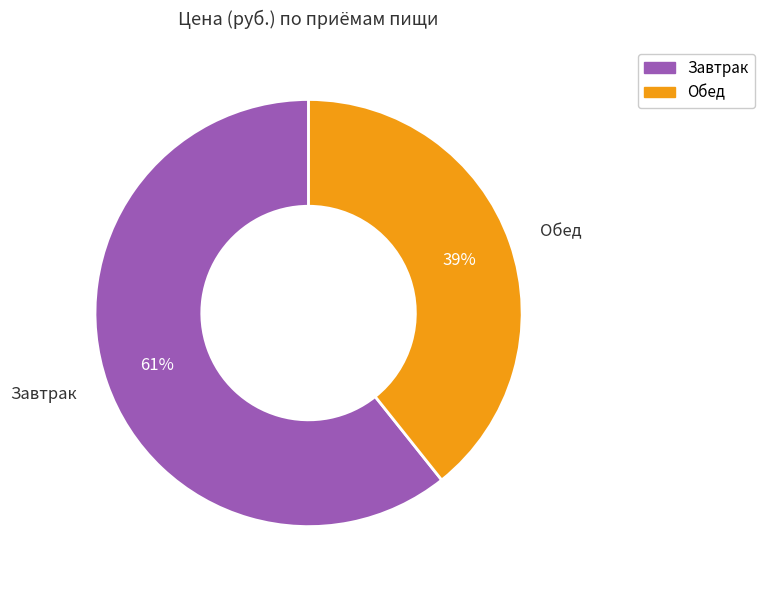

Which slice is the smallest?

Обед